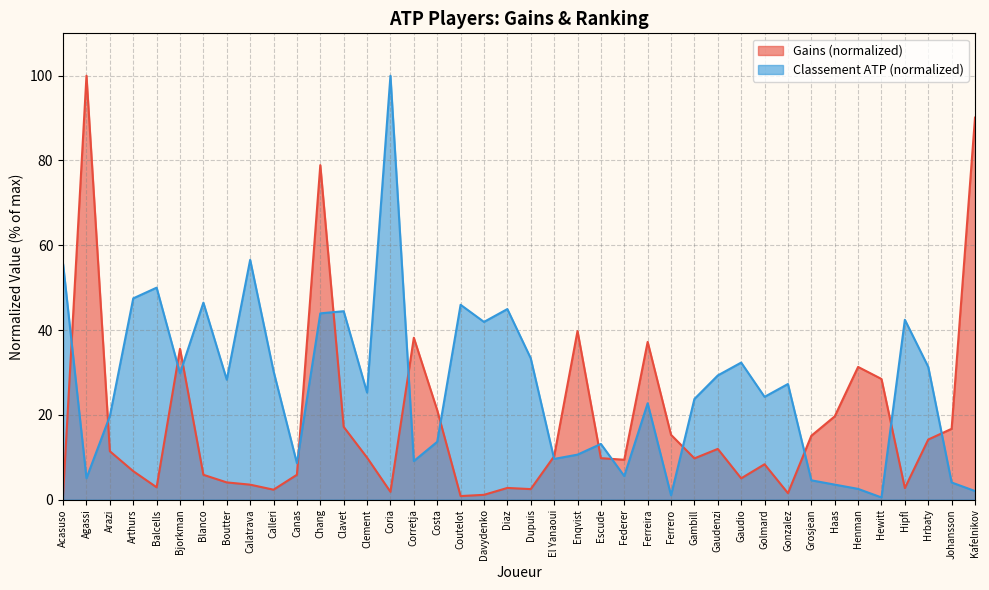

Where is the first local maximum for Classement ATP?

Balcells